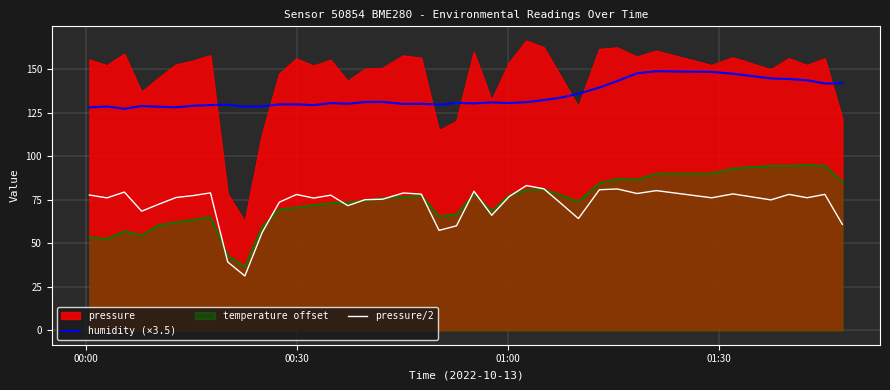

How many data points in pressure/2 are above 76?

23